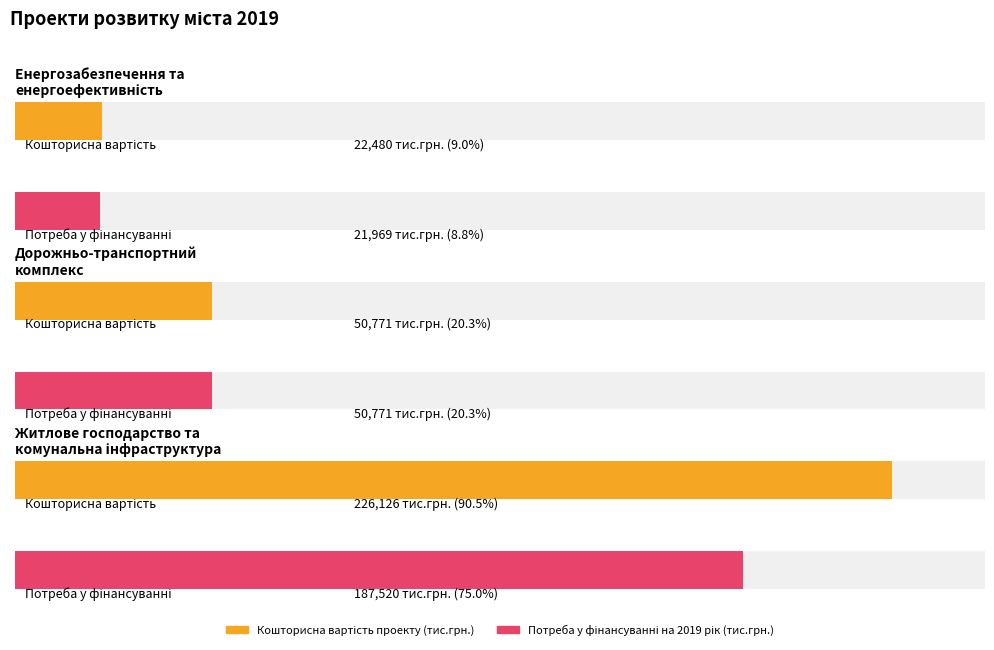

How many bars are there in total?

6